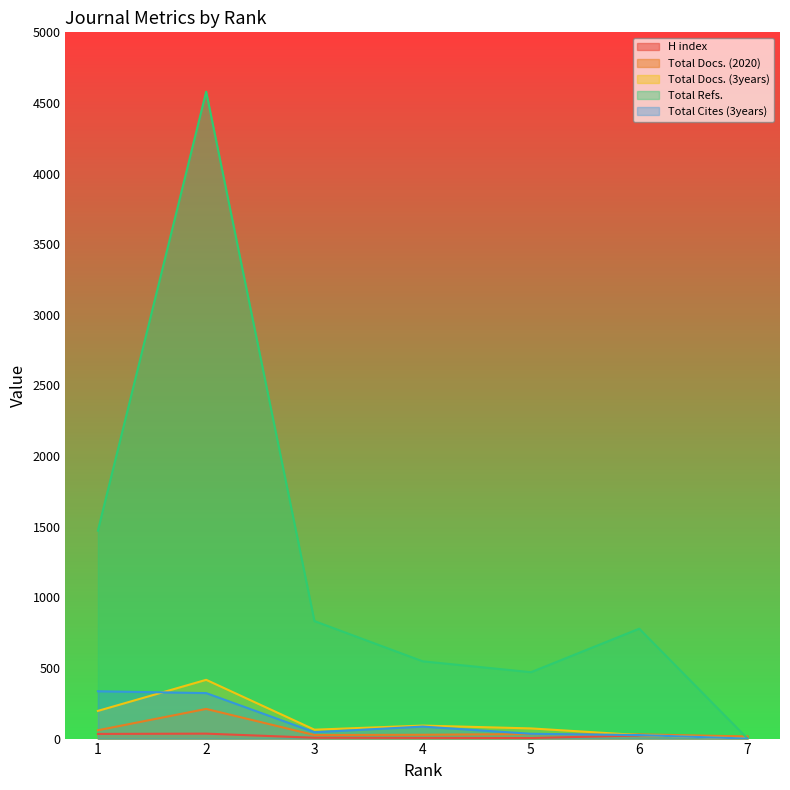

True or false: H index has more than 2 points higher than both neighbors.

False